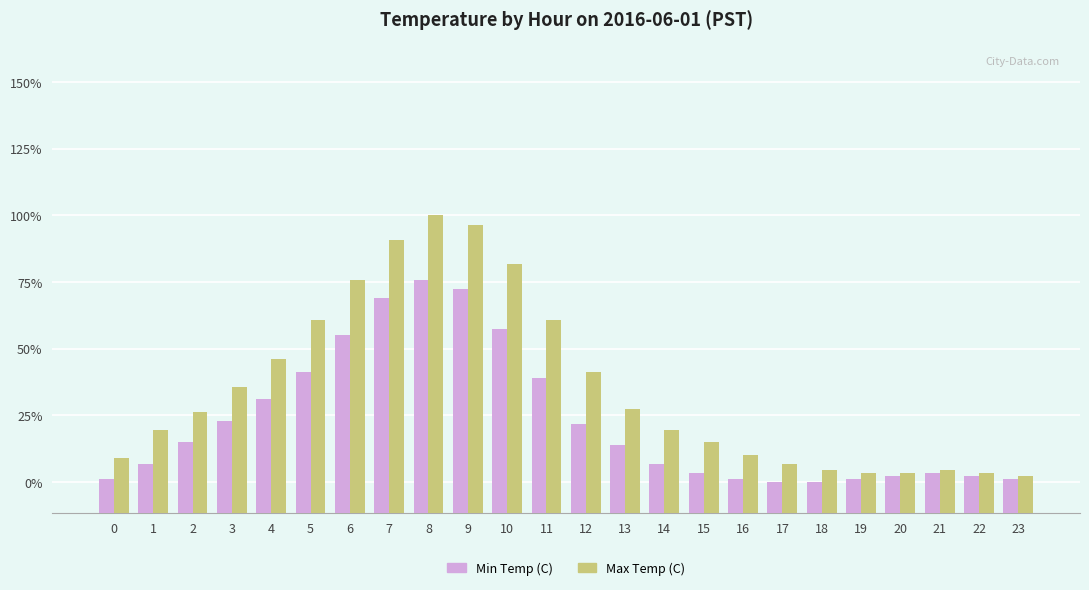

Are the bars horizontal?

No